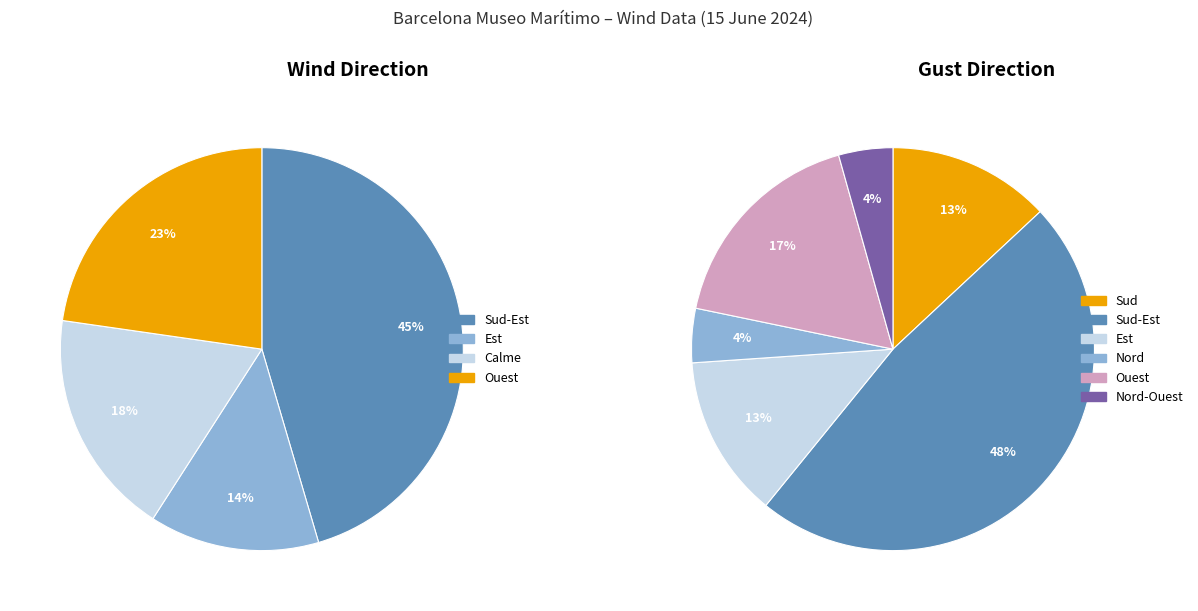

What is the smallest slice in the pie chart?

Nord